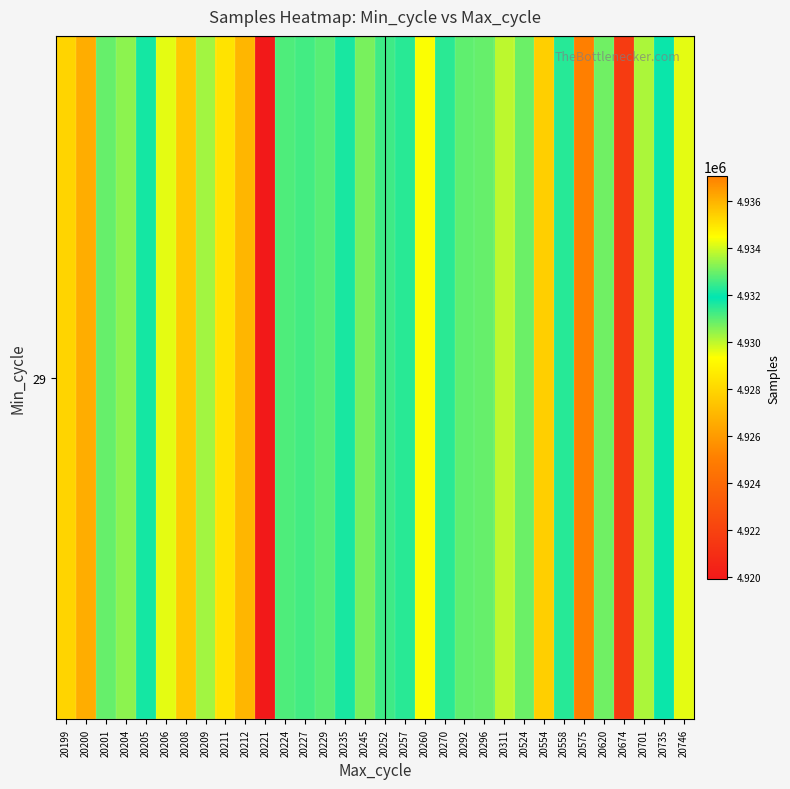

Rank the categories by value from highest to lowest.

20575, 20212, 20199, 20204, 20245, 20524, 20229, 20227, 20257, 20235, 20205, 20735, 20558, 20270, 20252, 20224, 20292, 20201, 20296, 20620, 20209, 20701, 20311, 20206, 20746, 20260, 20211, 20554, 20208, 20200, 20674, 20221